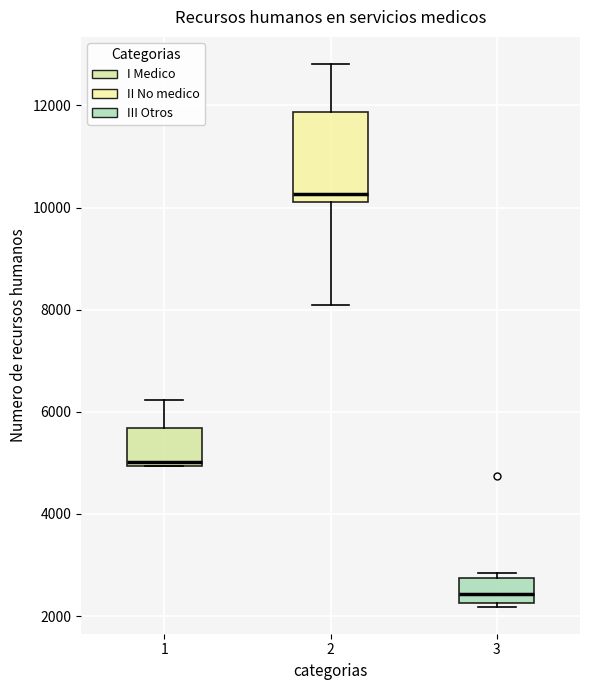

Which box has the lowest median line?

3